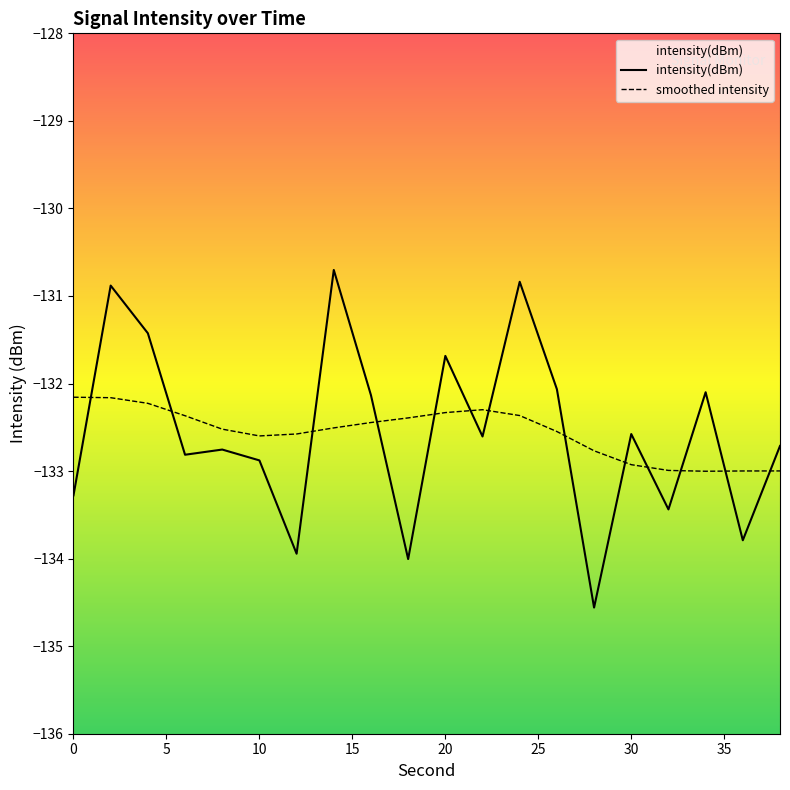

Rank the series by their maximum value, from lowest to highest.

smoothed intensity, intensity(dBm)